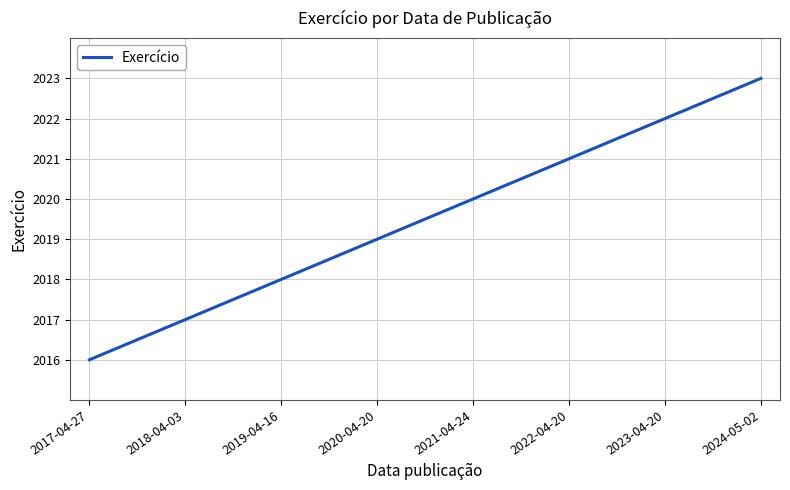

List the labels in order of value, largest first.

2024-05-02, 2023-04-20, 2022-04-20, 2021-04-24, 2020-04-20, 2019-04-16, 2018-04-03, 2017-04-27